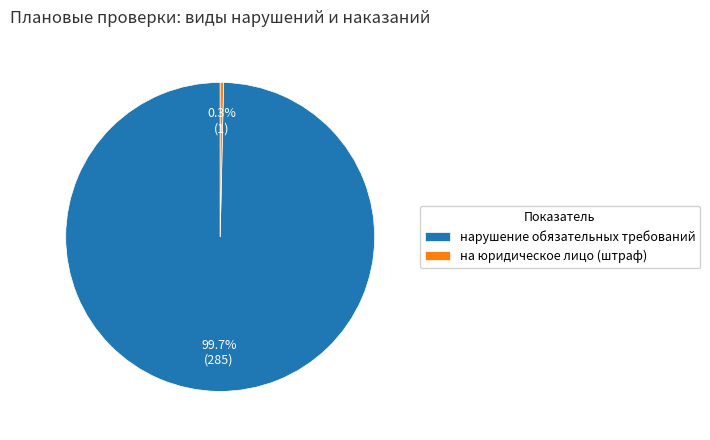

Is there any slice that represents more than half of the pie?

Yes